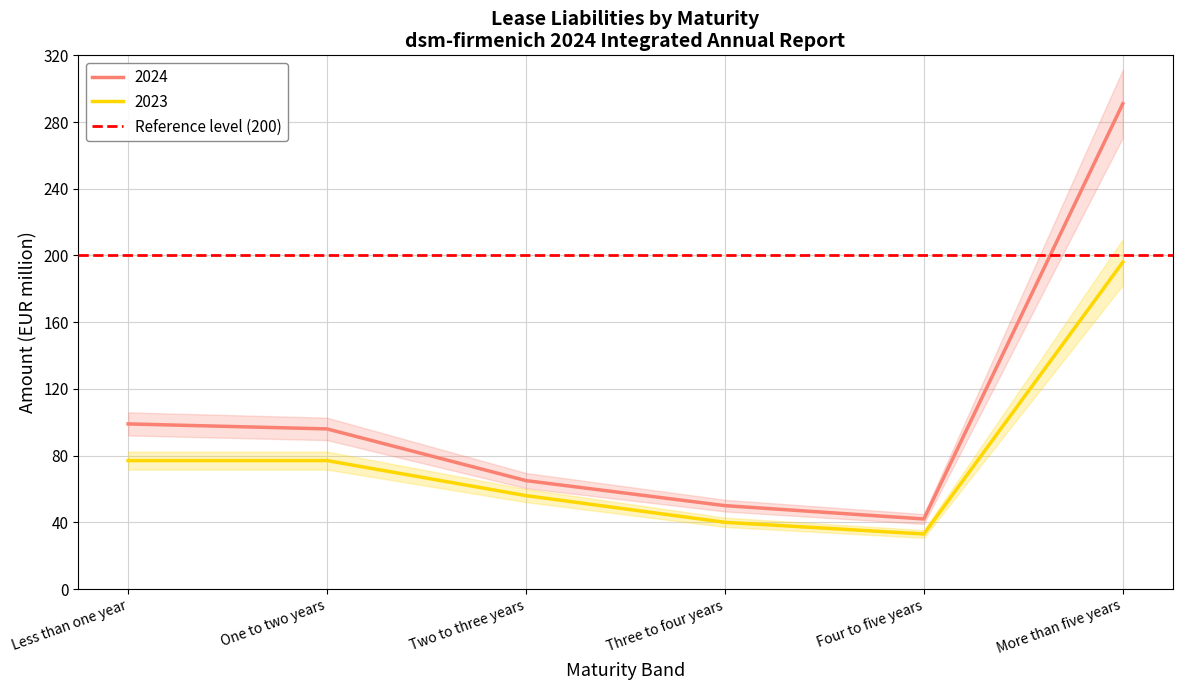

What position from the left is More than five years?

6